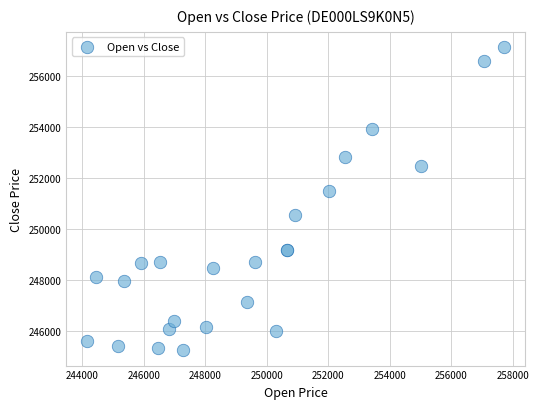

What Y value in the scatter plot is closest to 251189?

251488